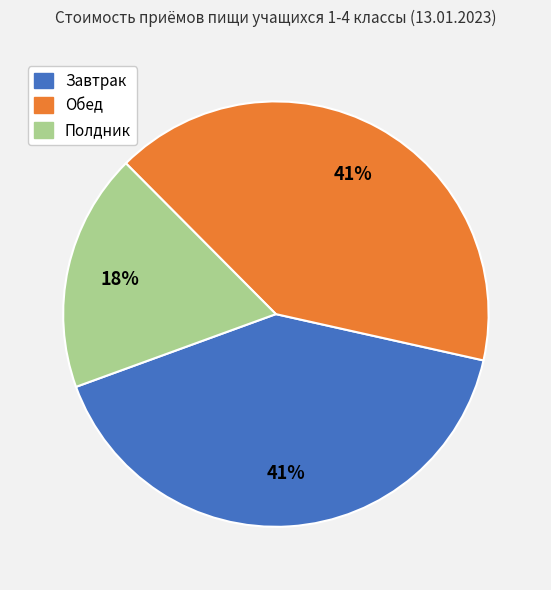

Combined, do Обед and Полдник account for over 50%?

Yes